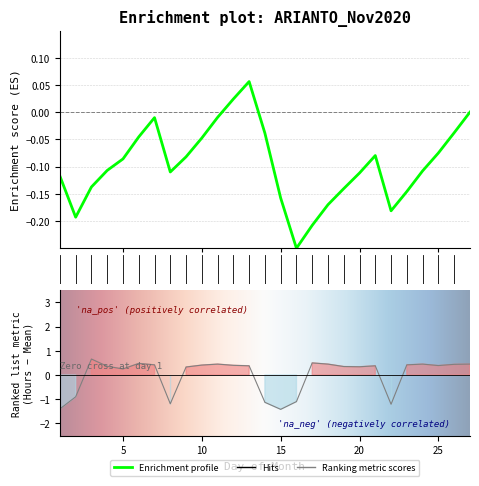

Which label corresponds to the smallest value in the chart?

15